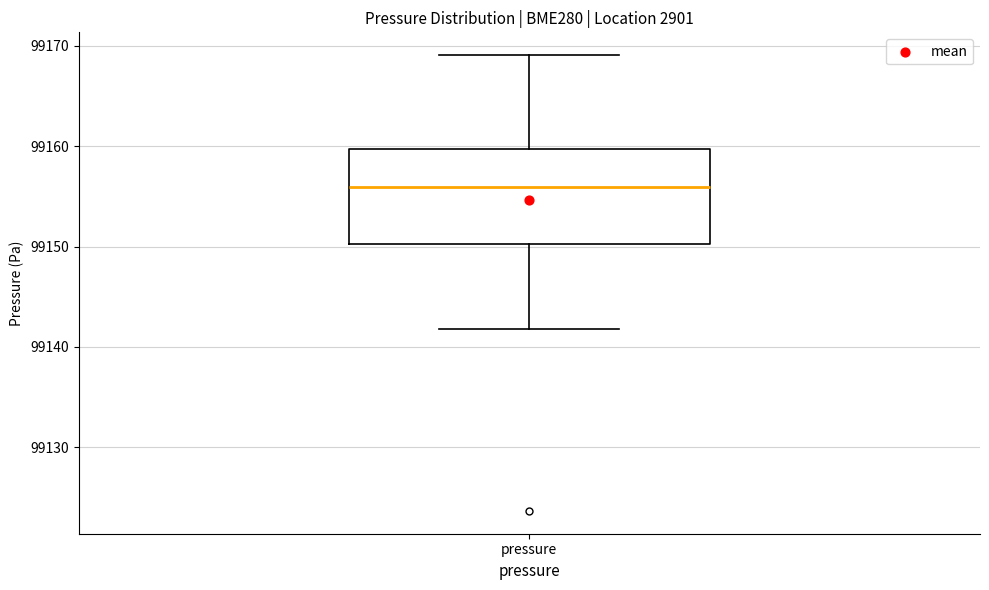

Transcribe this box plot: give where the median line is, the range the box spans, and where the two whiskers end, as read against the y-axis. The values are not printed on the chart, so give them approximately, as read against the axis.

median 99156, box 99150 to 99160, whiskers 99142 to 99169